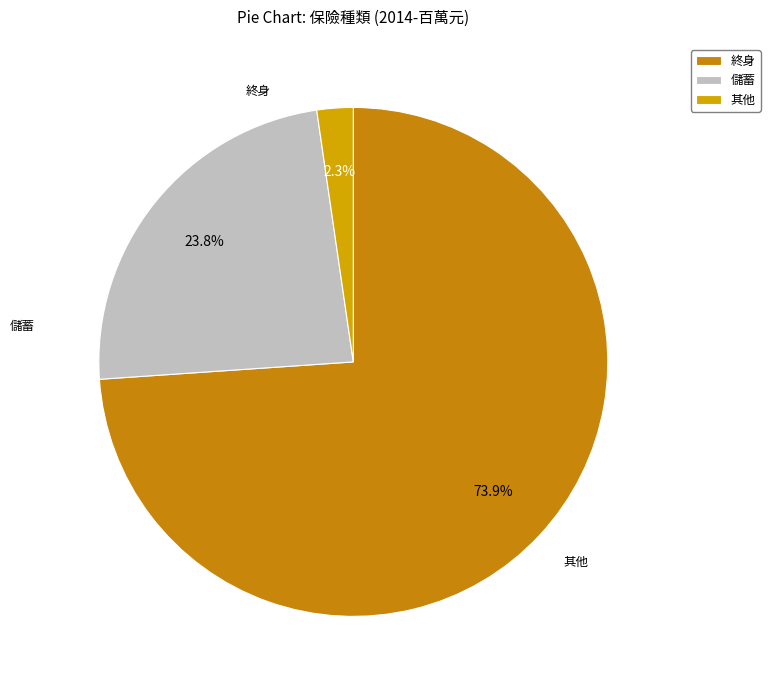

True or false: 終身 accounts for 61% of the total.

False